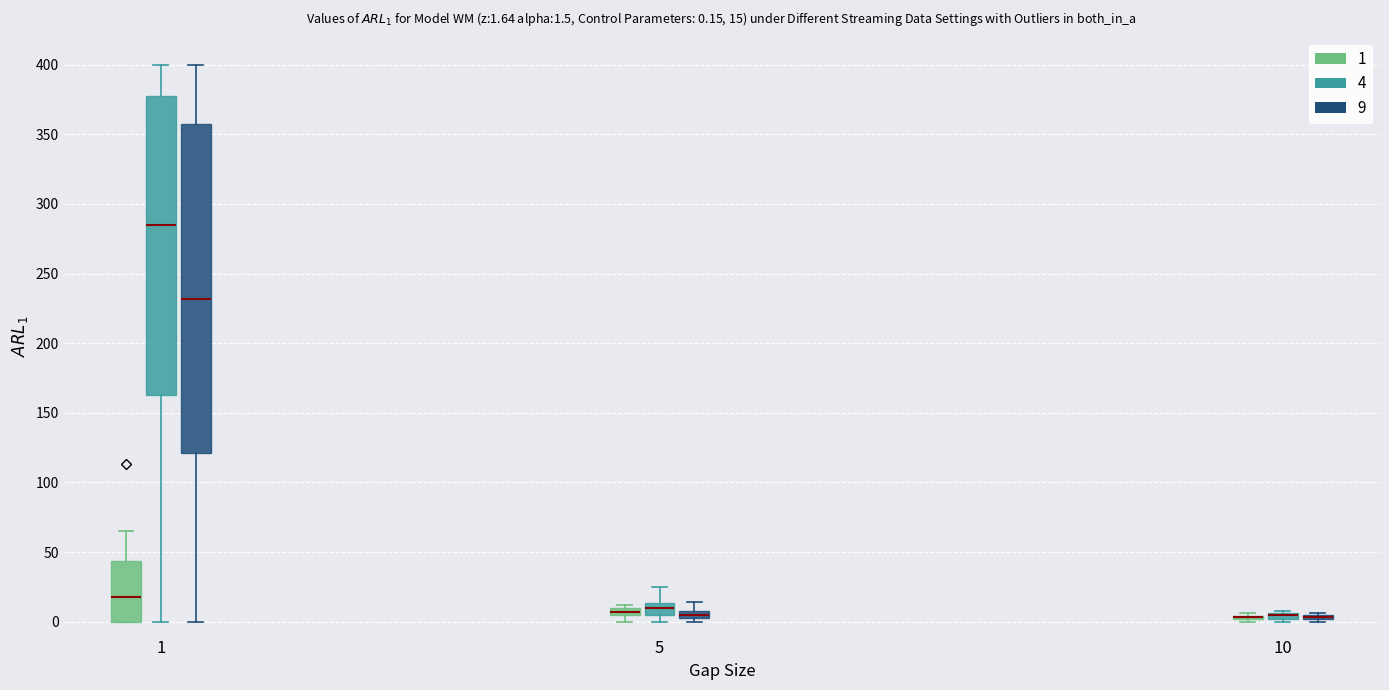

Comparing the boxes themselves (not the whiskers), which one is the tallest?

1 (9)